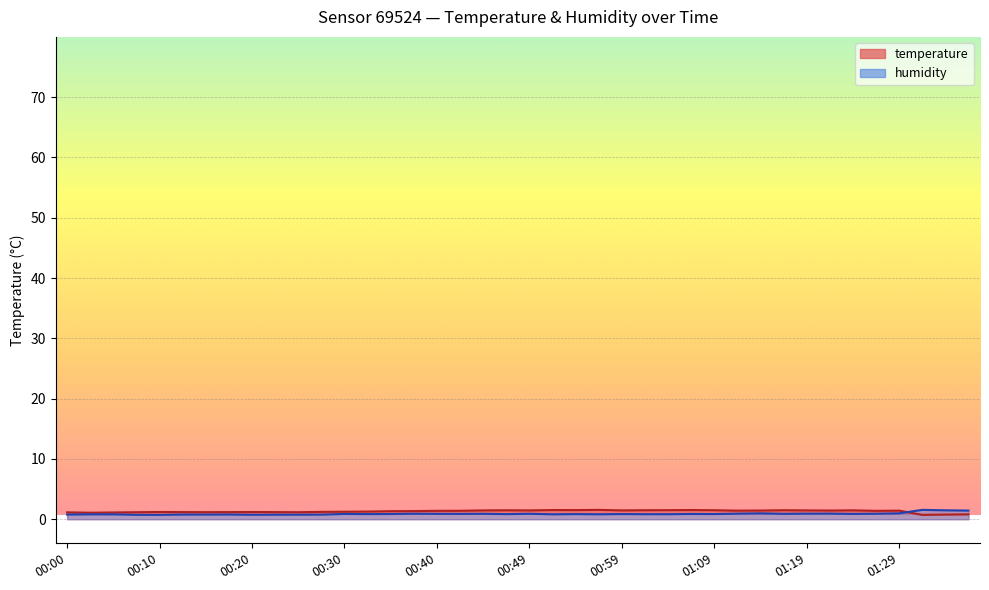

What position from the right is 00:59?

16